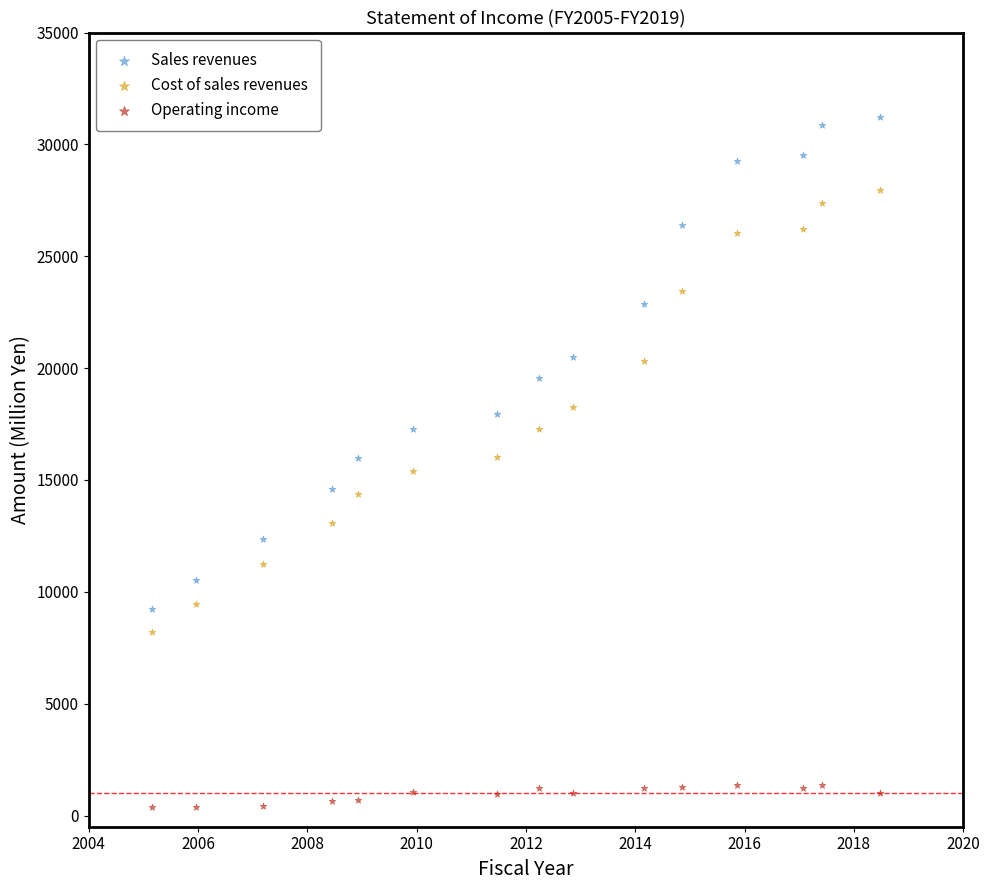

Which series contains the highest Y value?

Sales revenues